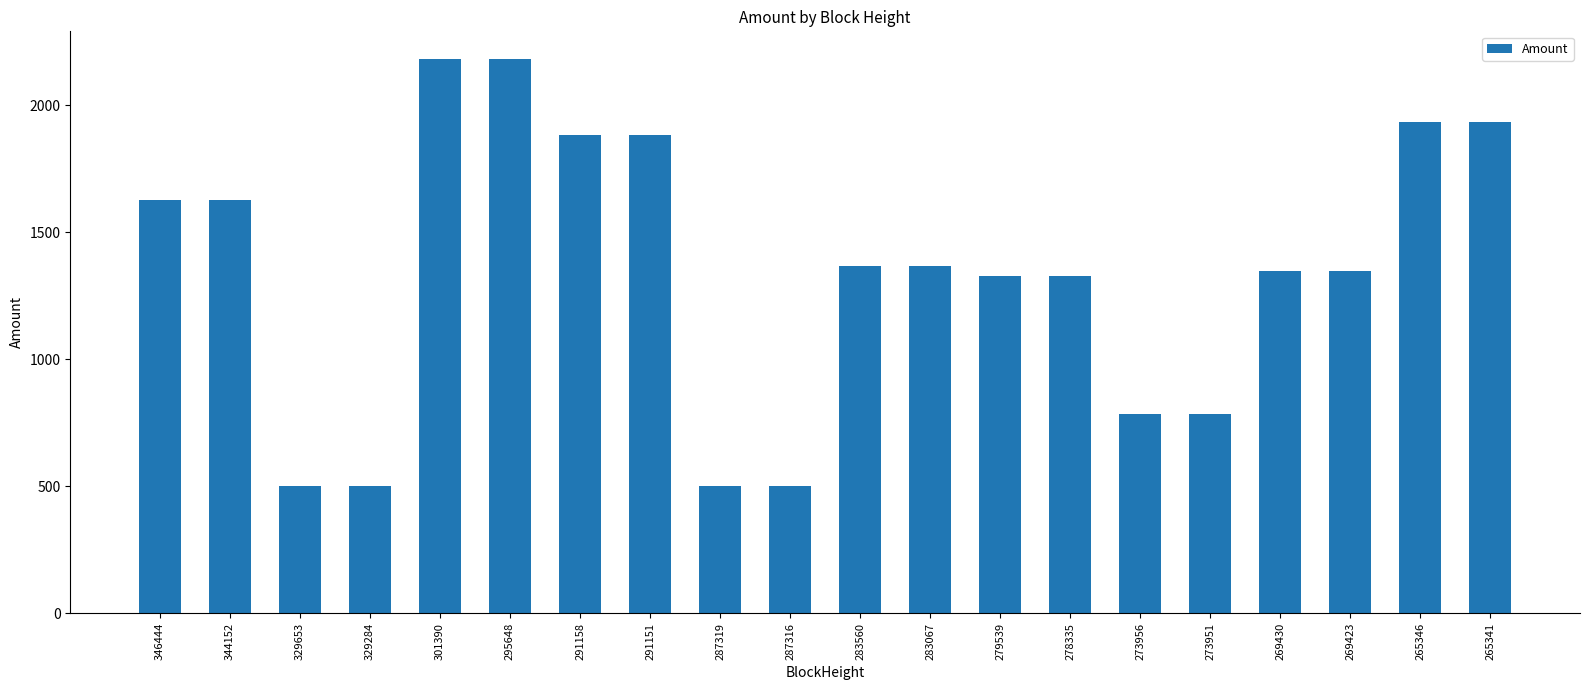

What is the value of the 12th bar from the left?

1368.0